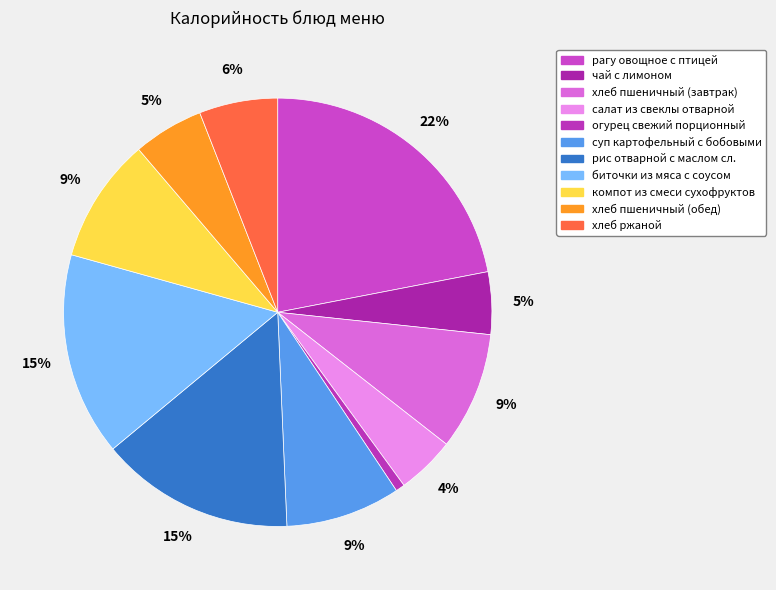

Do суп картофельный с бобовыми and рагу овощное с птицей together represent more than half of the pie?

No